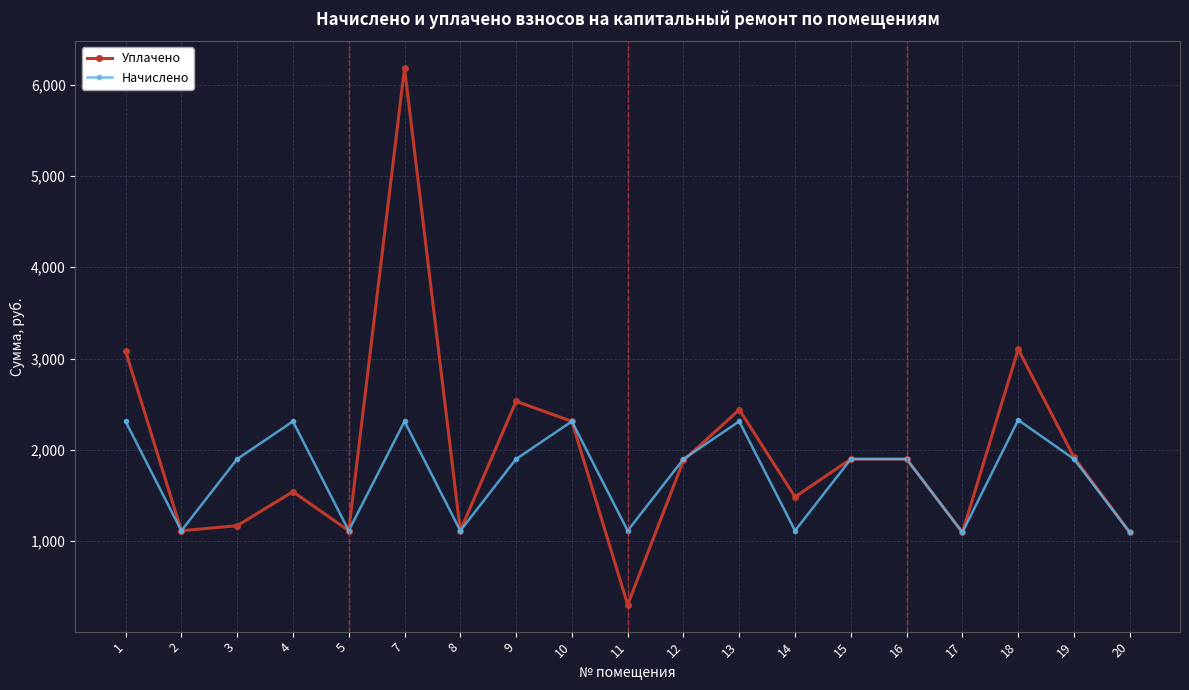

Rank the series at 11 from lowest to highest value.

Уплачено, Начислено